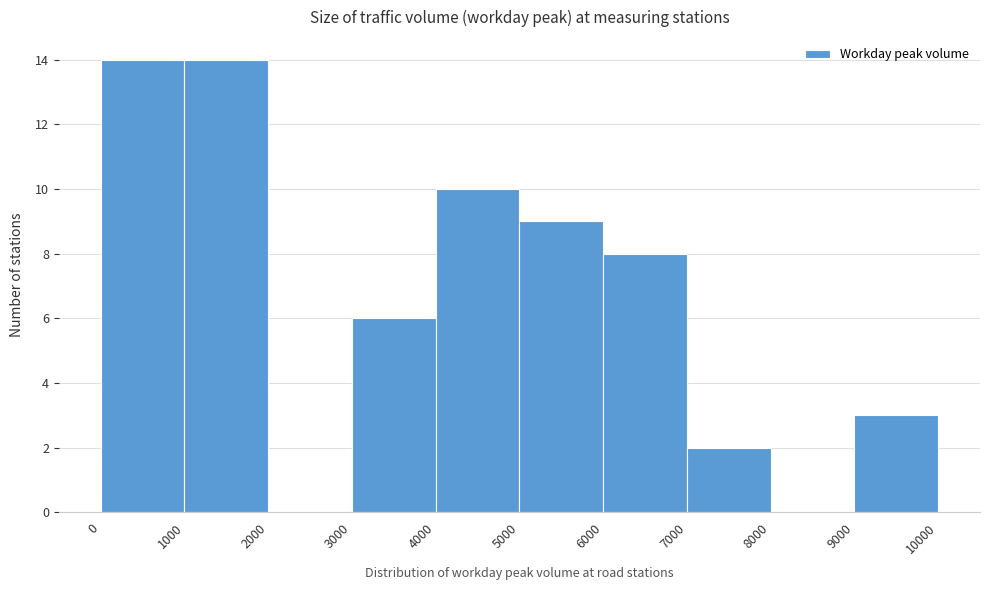

Reading left to right, transcribe this chart: for each bar, give the range it covers on the x-axis and its height. The values are not printed on the chart, so give them approximately, as read against the axis.

0 to 1000: 14
1000 to 2000: 14
2000 to 3000: 0
3000 to 4000: 6
4000 to 5000: 10
5000 to 6000: 9
6000 to 7000: 8
7000 to 8000: 2
8000 to 9000: 0
9000 to 10000: 3